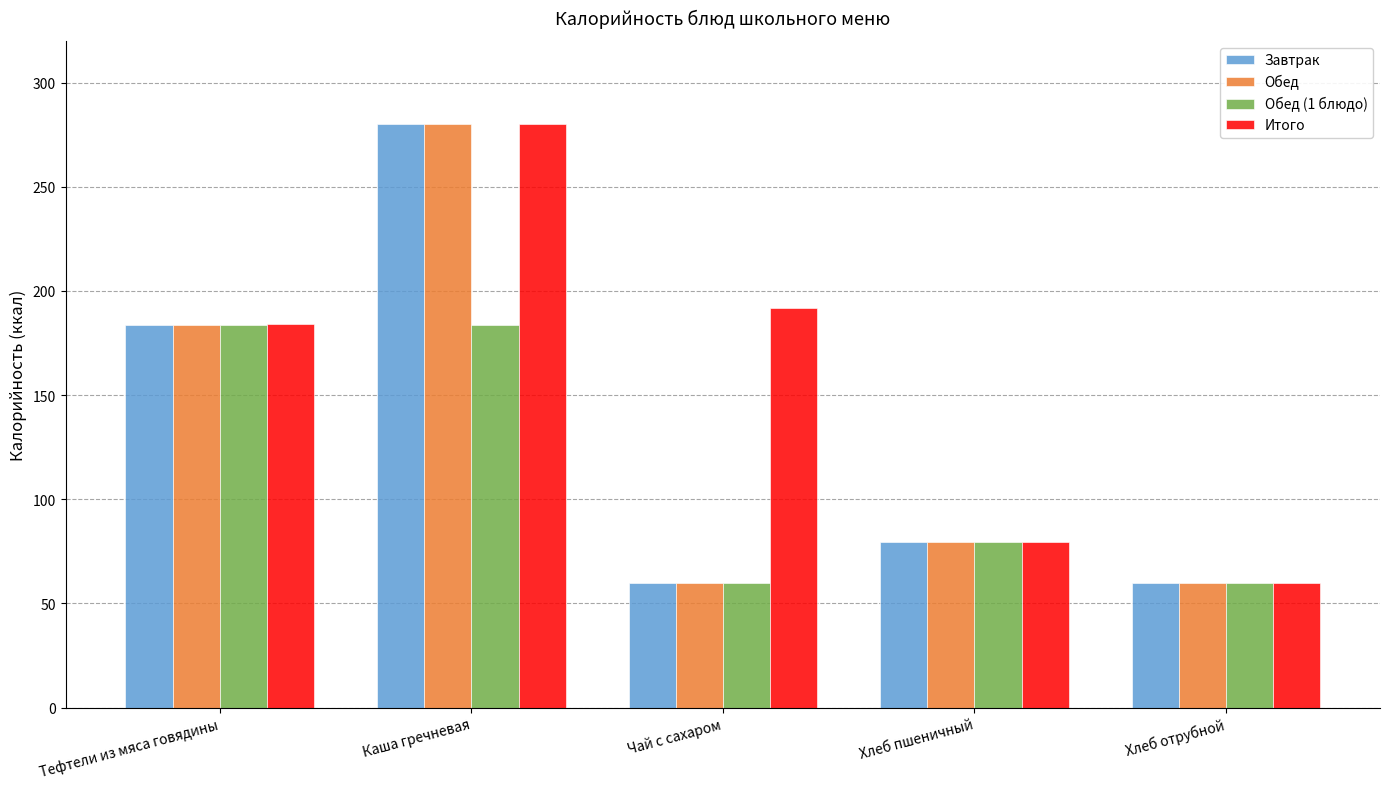

Where is Обед nearest to the value 170?

Тефтели из мяса говядины